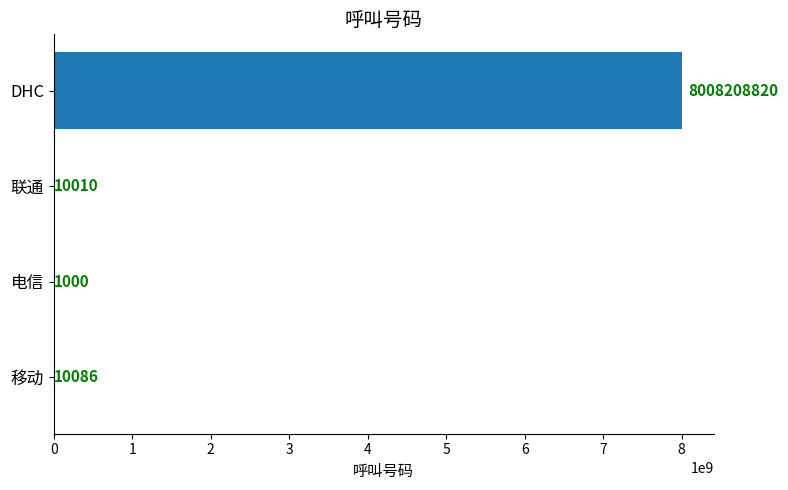

The chart shows a value of 8008208820 at DHC. True or false?

True